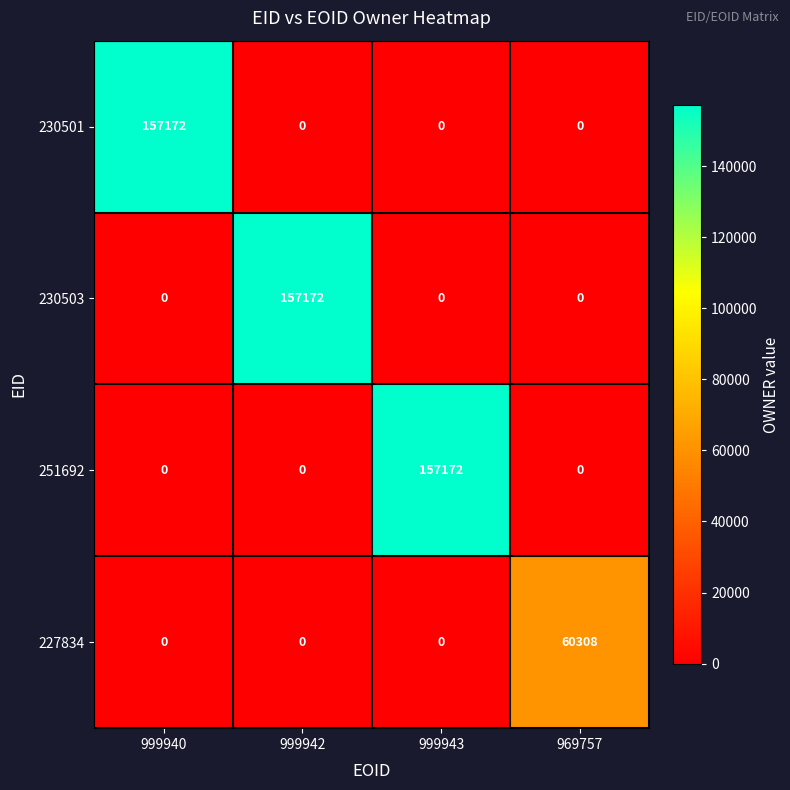

Reading right to left, list all the values displayed in this chart.

230501: 0	0	0	157172
230503: 0	0	157172	0
251692: 0	157172	0	0
227834: 60308	0	0	0